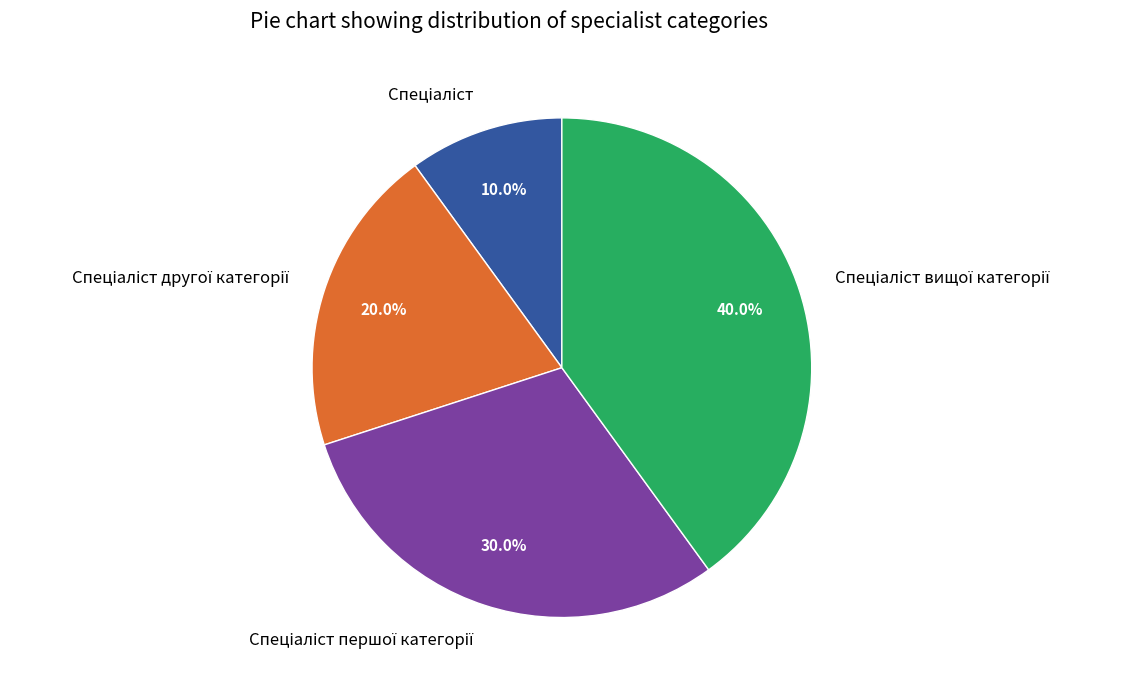

Does any single category account for the majority?

No